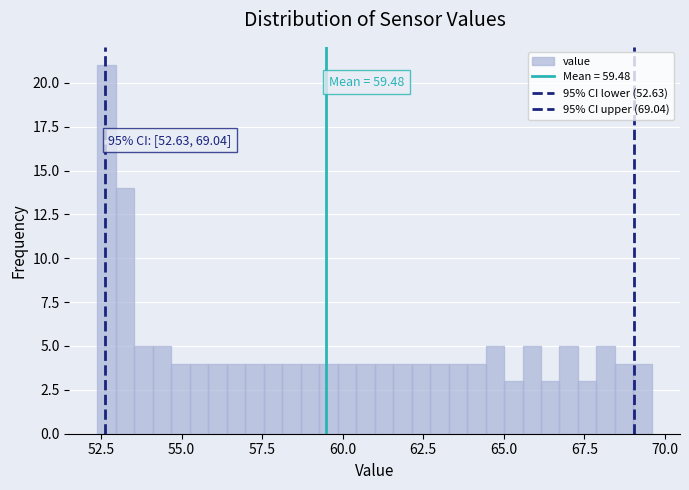

Read against the x-axis, roughly where is the centre of the tallest bar?

52.5